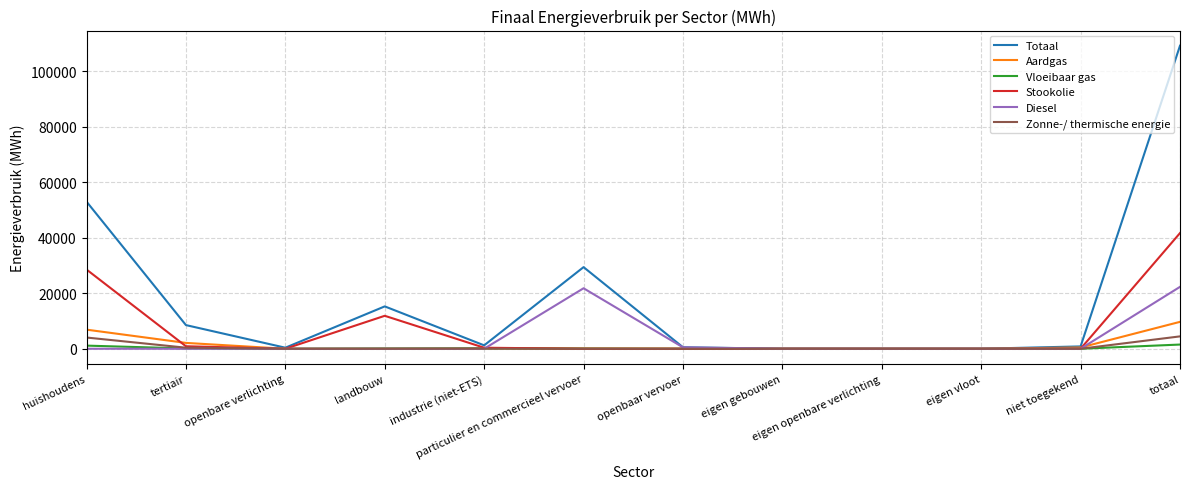

True or false: Aardgas has a value of 0.0 at eigen openbare verlichting.

True